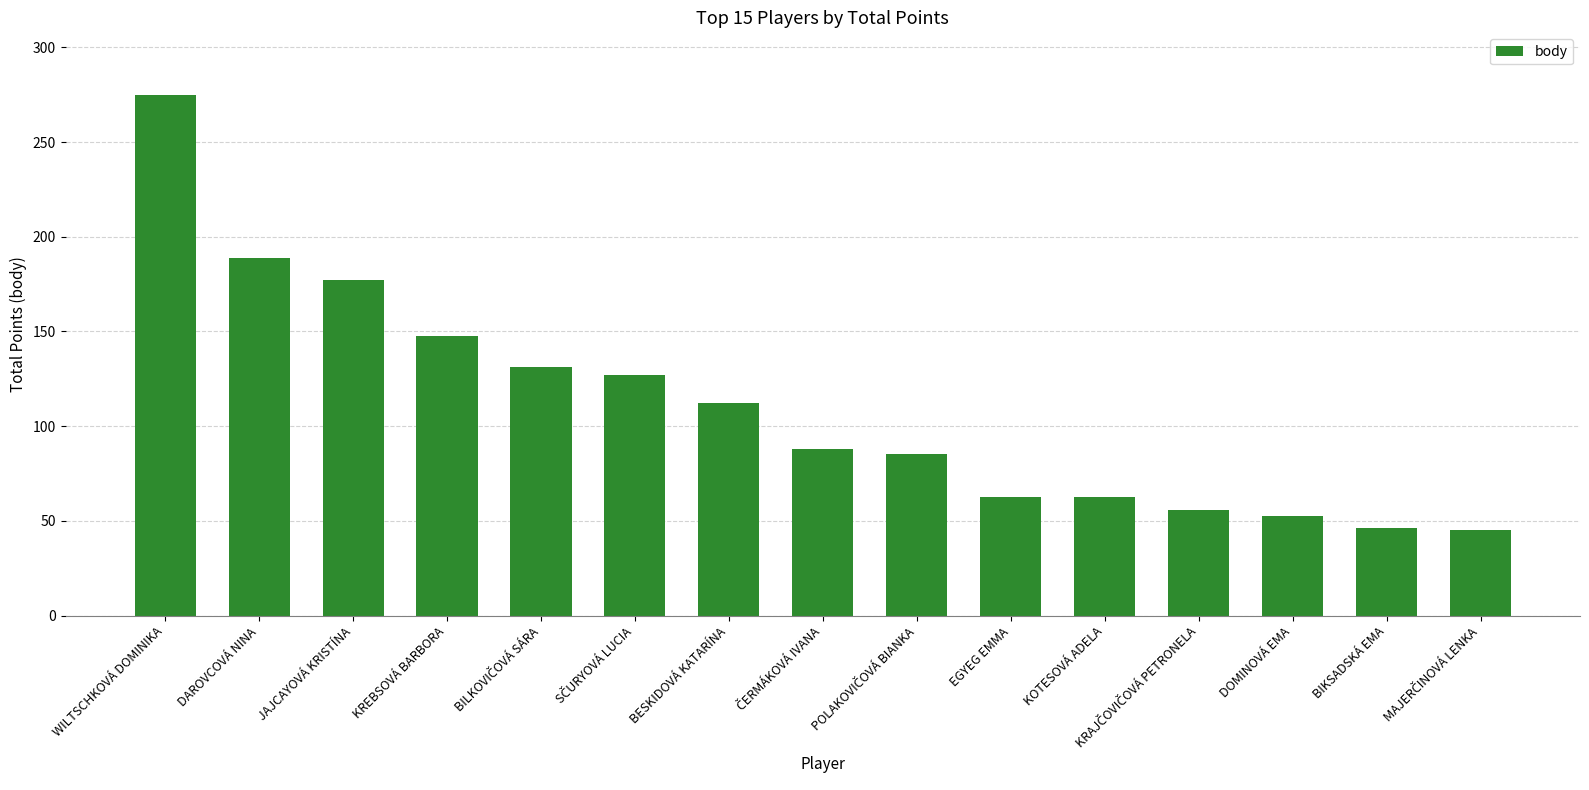

What is the approximate value at DOMINOVÁ EMA?

52.7